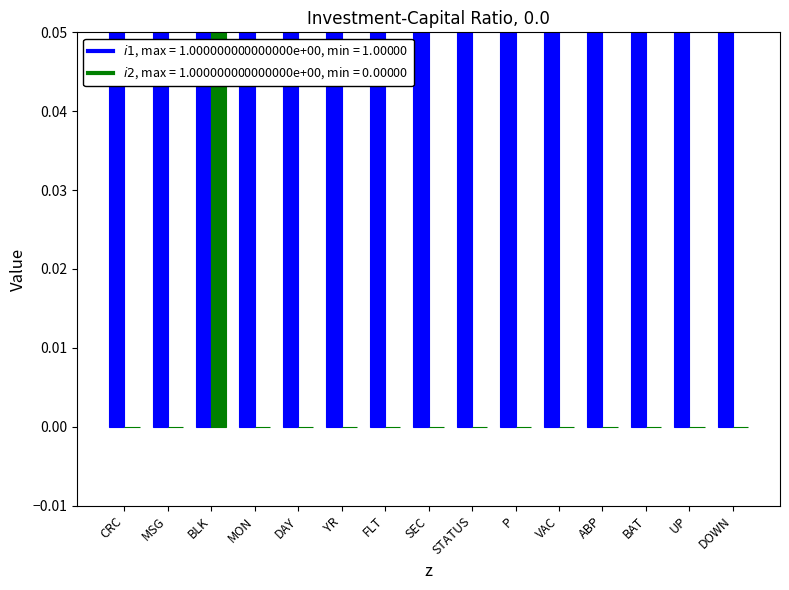

At which category is the sum across all series the highest?

BLK